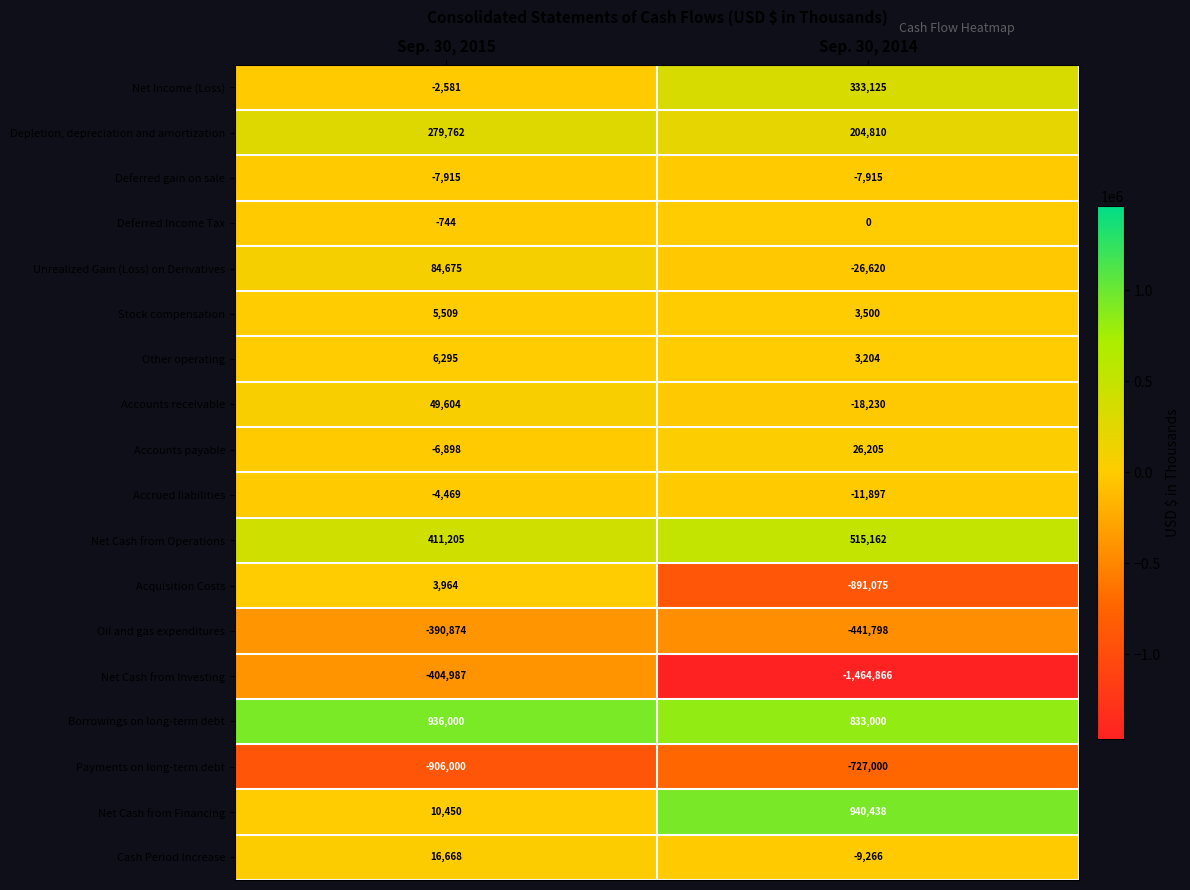

Which series has the widest spread of values?

Net Cash from Investing